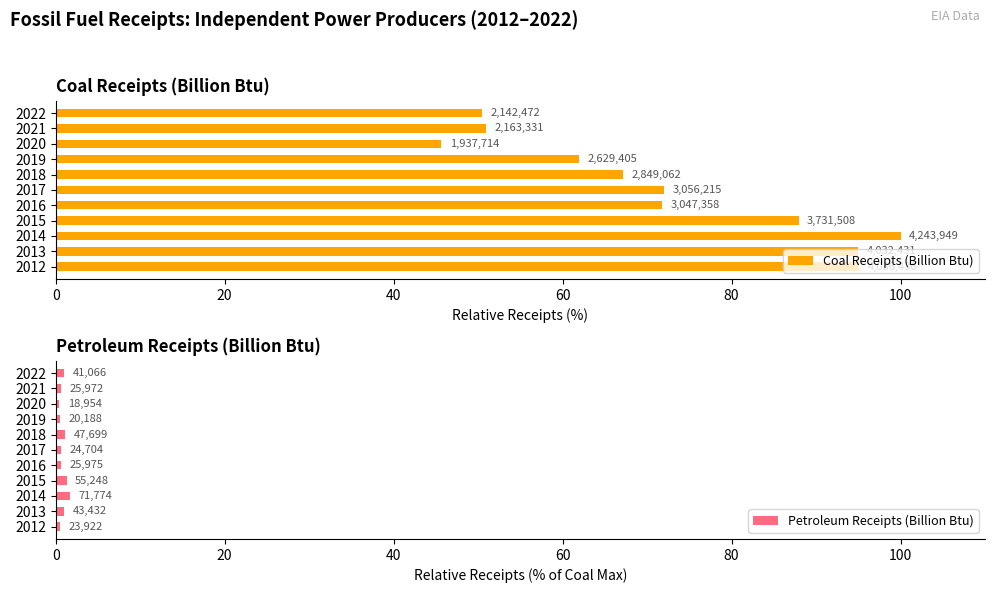

How many data points in Coal Receipts (Billion Btu) are less than 71?

5